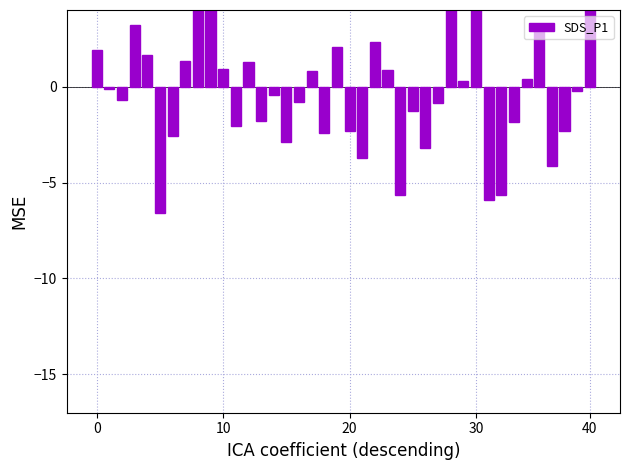

Which has a higher value, 22 or 36?

22